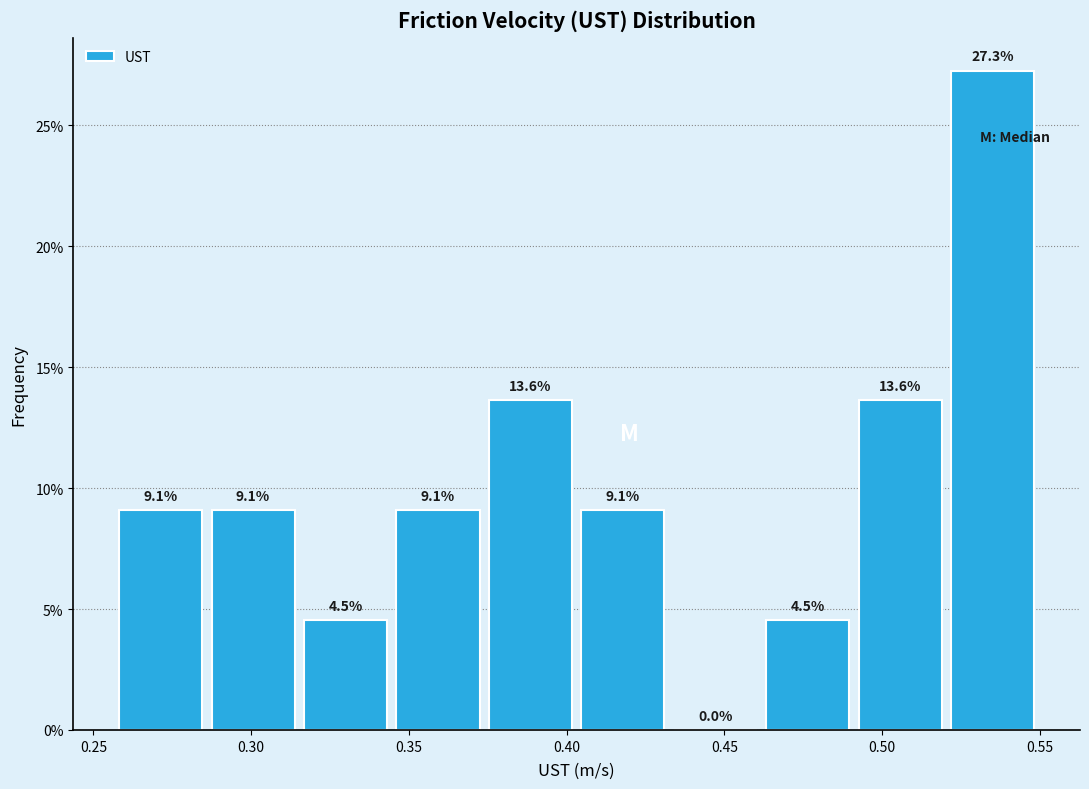

Reading left to right, list every bar in this chart as the range it spans on the x-axis followed by its height. The bar edges are not printed on the chart, so give them approximately, as read against the axis.

0.255 to 0.285: 9.1
0.285 to 0.315: 9.1
0.315 to 0.345: 4.5
0.345 to 0.375: 9.1
0.375 to 0.405: 13.6
0.405 to 0.430: 9.1
0.430 to 0.460: 0.0
0.460 to 0.490: 4.5
0.490 to 0.520: 13.6
0.520 to 0.550: 27.3